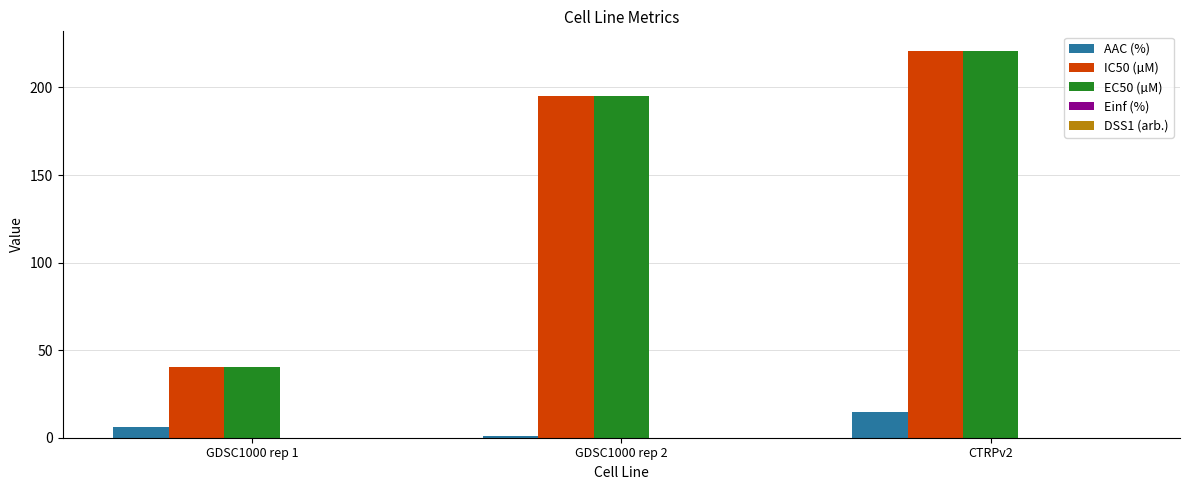

The value of EC50 (µM) at GDSC1000 rep 1 is 57.6. True or false?

False